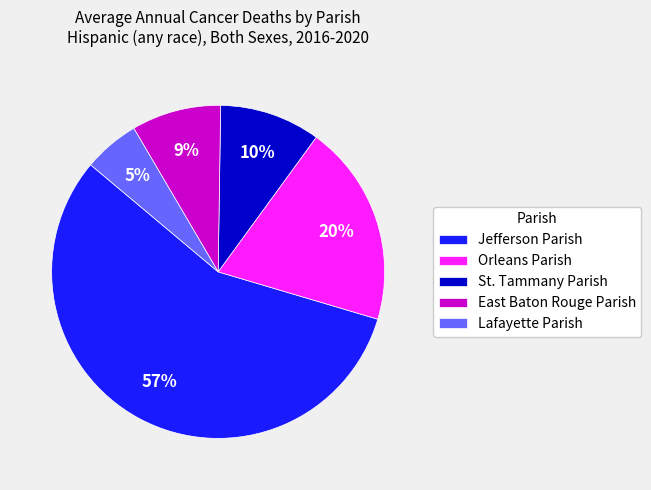

Approximately how many times larger is the value at Orleans Parish compared to St. Tammany Parish?

2.0